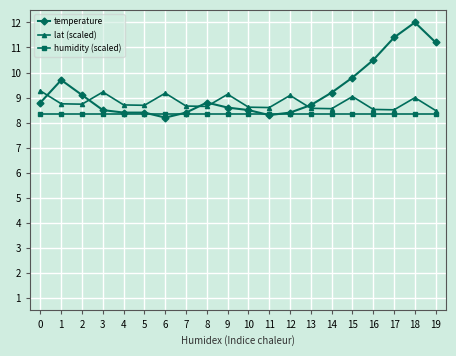

At 16, list the series in order from smallest to largest.

humidity (scaled), lat (scaled), temperature